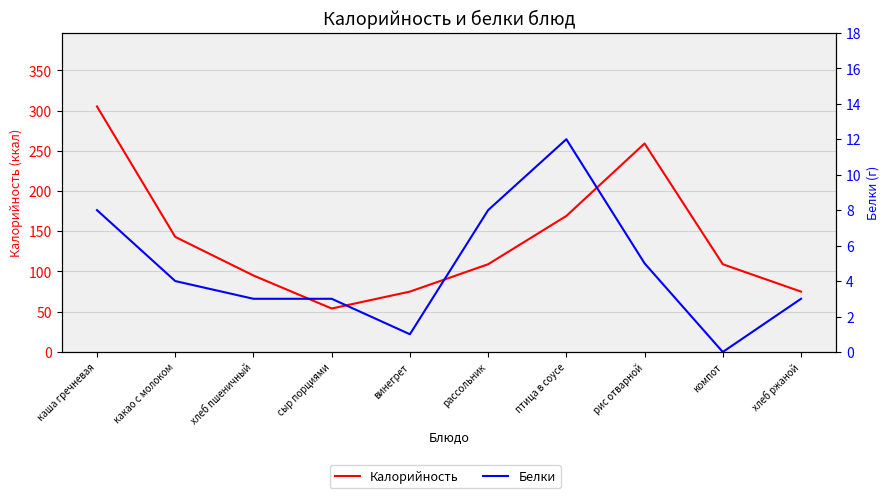

Between винегрет and хлеб ржаной, which is larger?

винегрет